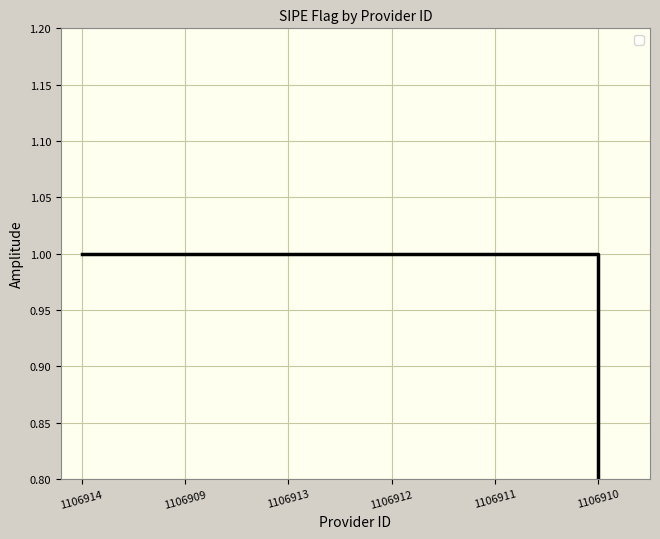

What value does the data have at 1106911?

1